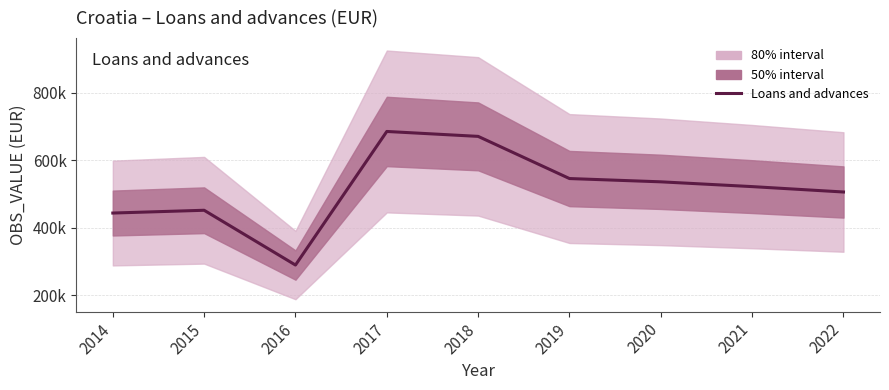

The value at 2014 is 651787. True or false?

False